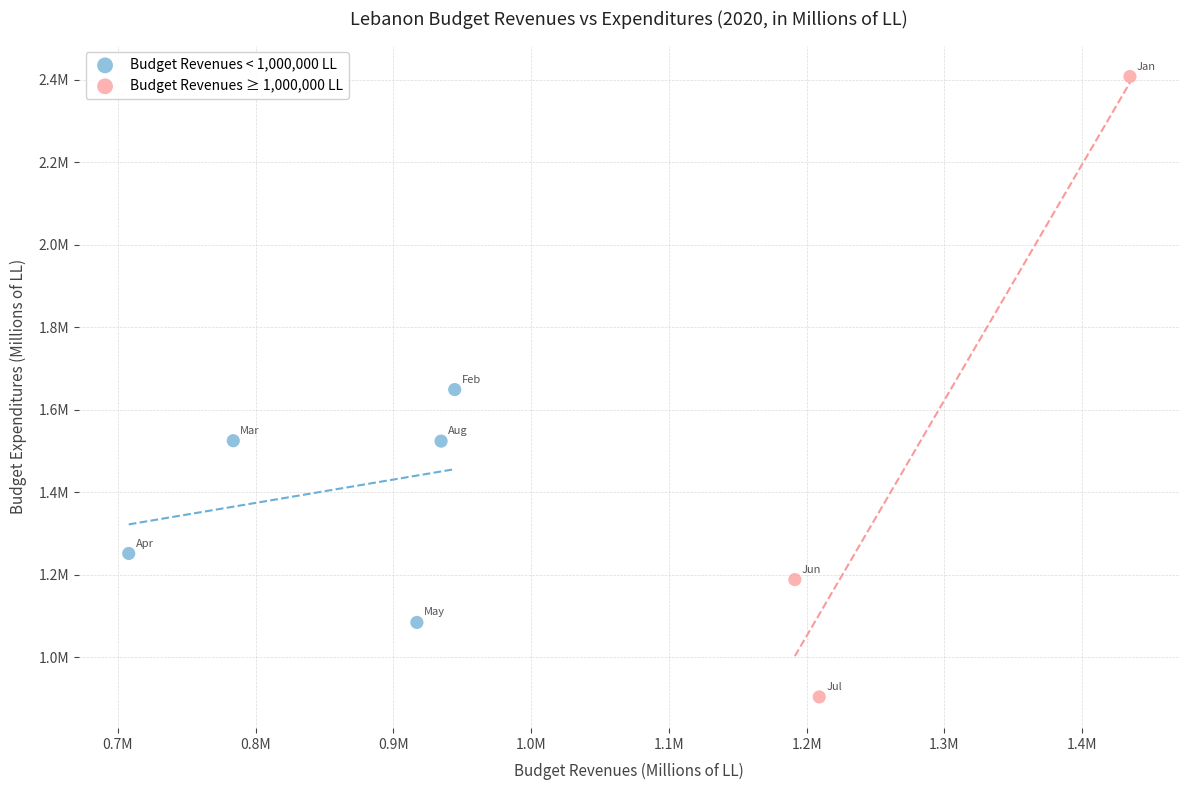

Which series has the widest spread of Y values?

Budget Revenues ≥ 1,000,000 LL